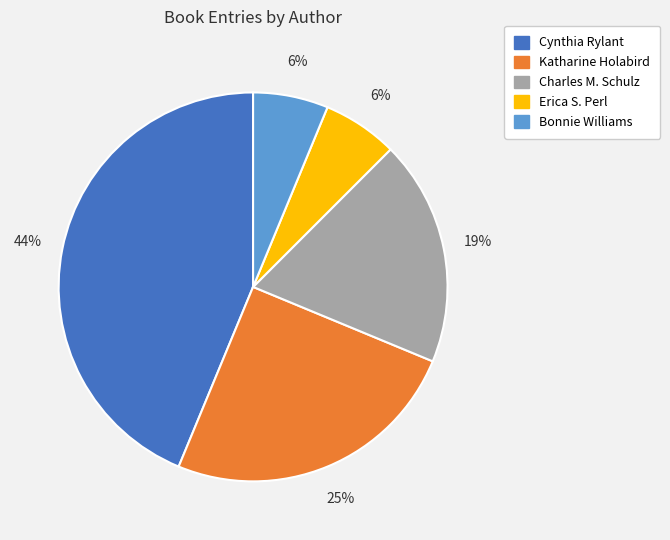

Which slice is the largest?

Cynthia Rylant